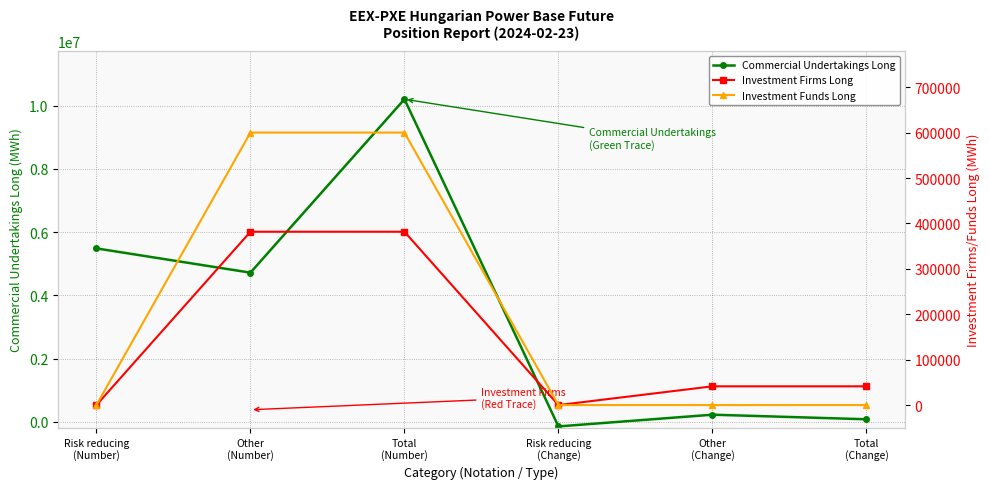

At how many categories does at least one series exceed 9413046?

1